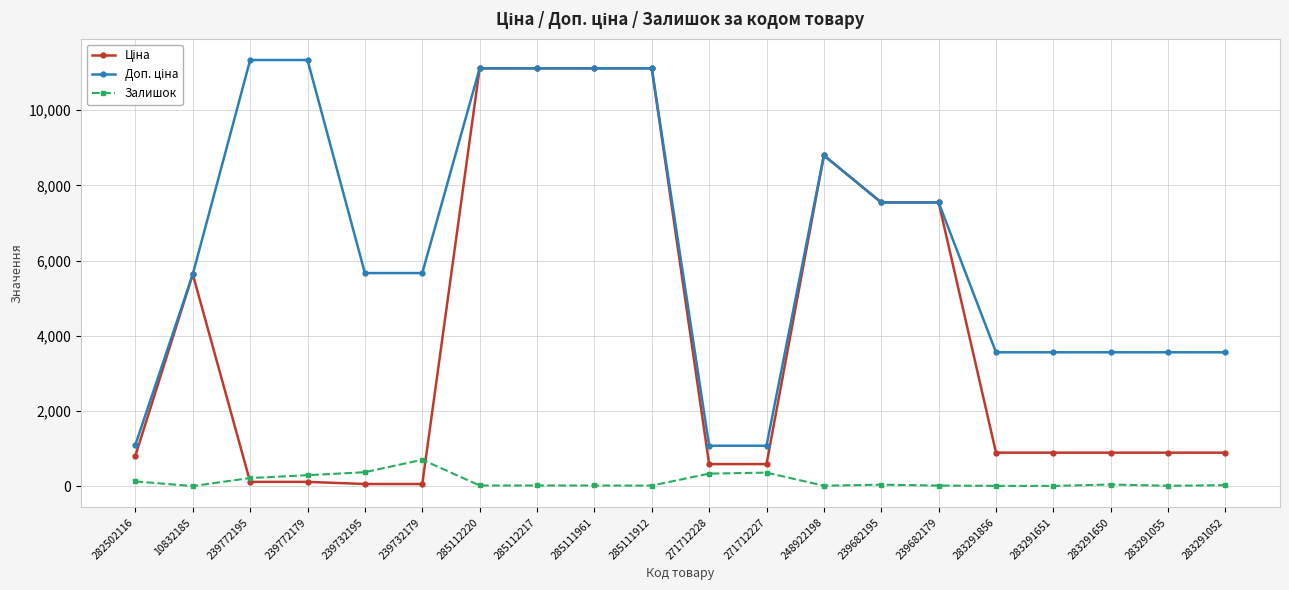

What is the maximum value shown in the chart?

11334.0